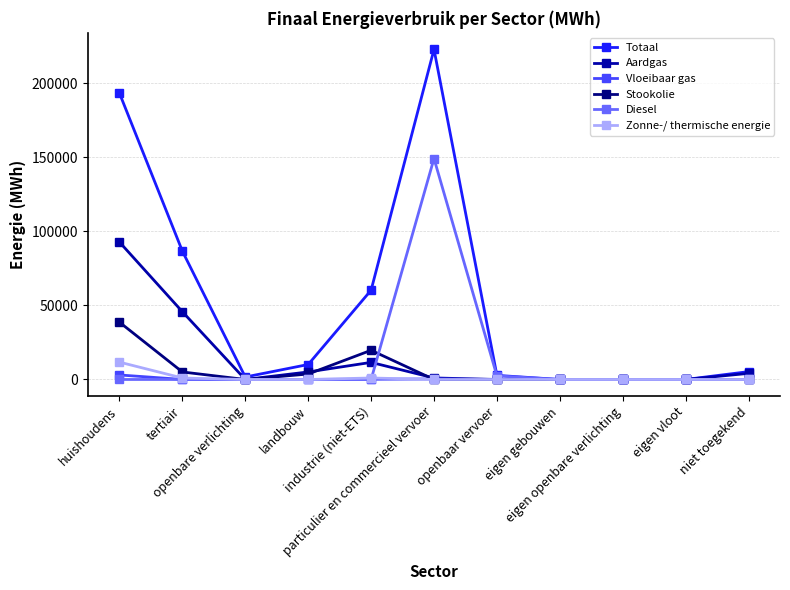

Which series has the largest total across all categories?

Totaal